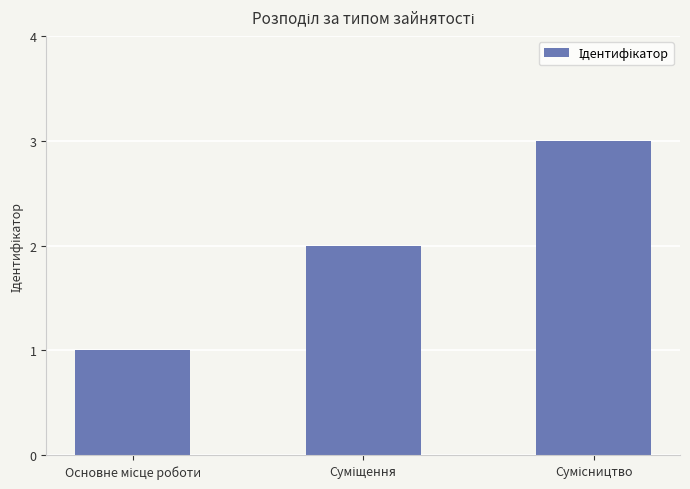

What is the sum of all values?

6